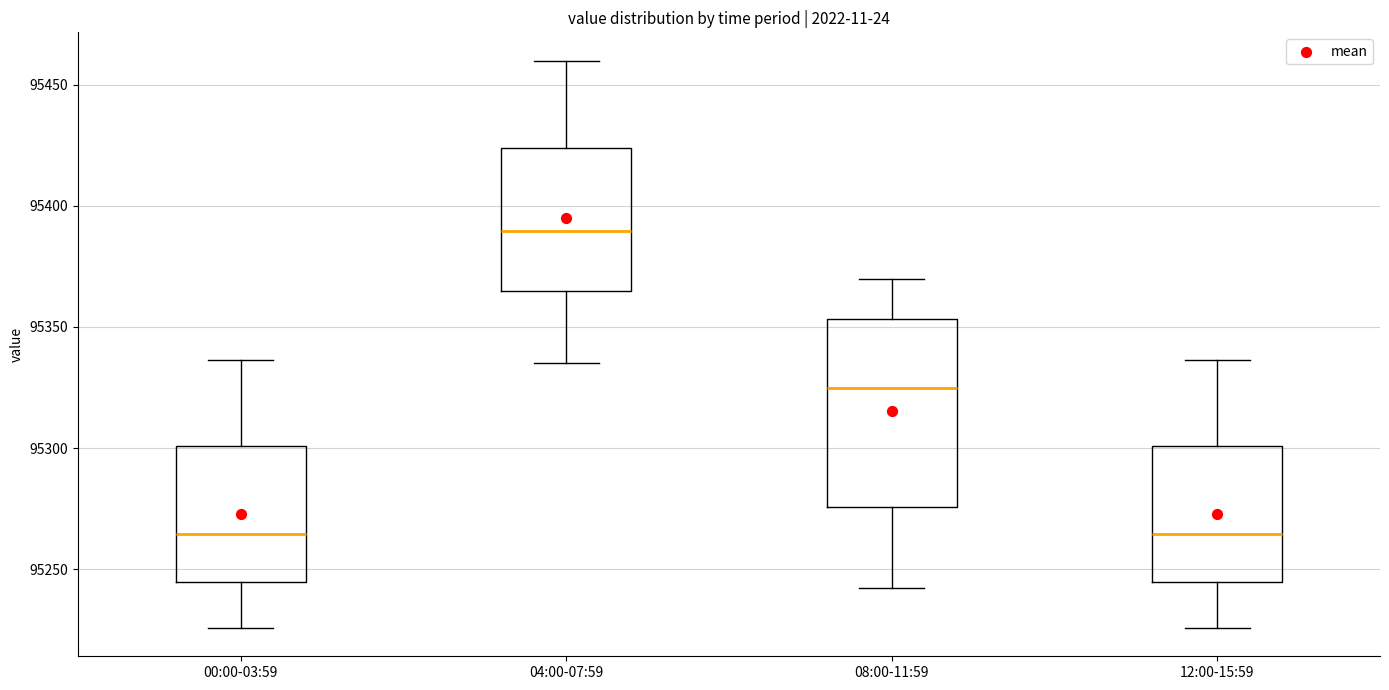

Which box is the tallest, from its lower edge to its upper edge?

08:00-11:59